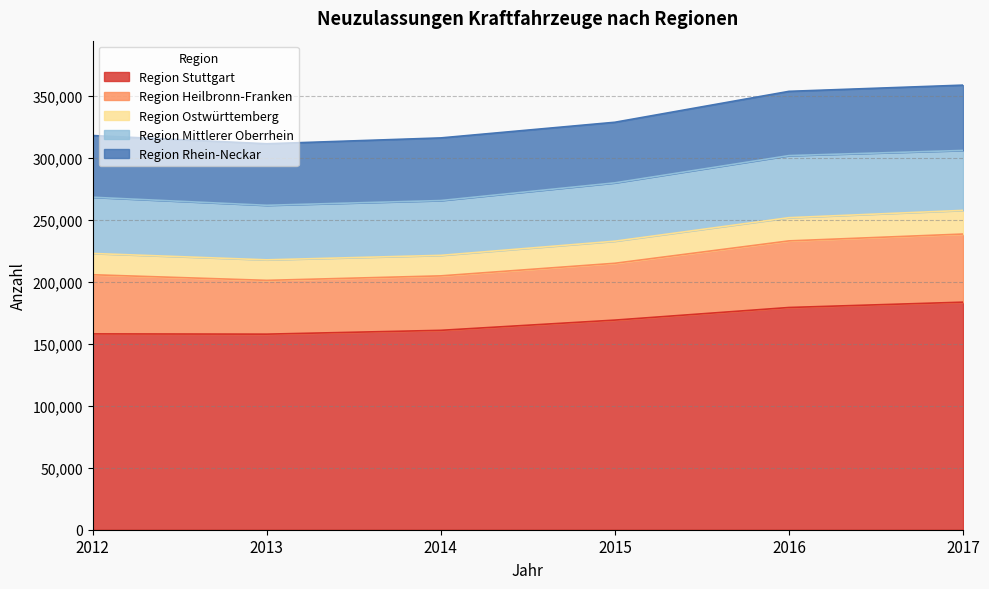

True or false: Region Stuttgart has more than 1 interior local peaks.

False